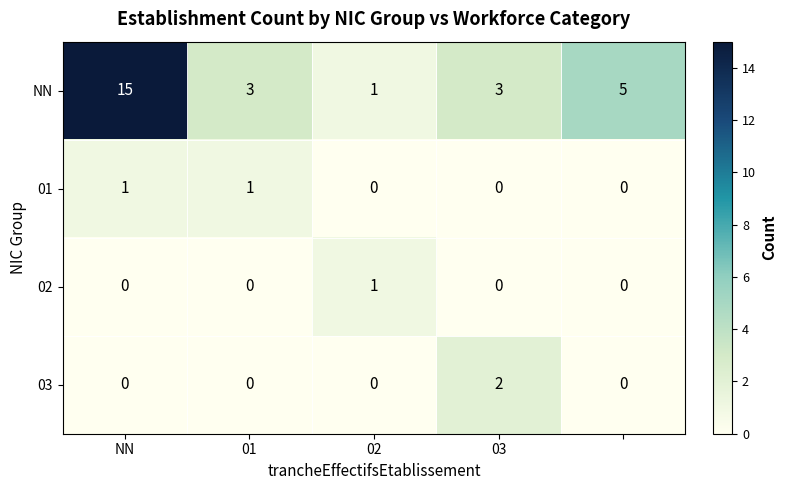

Which series has the largest total across all categories?

NN